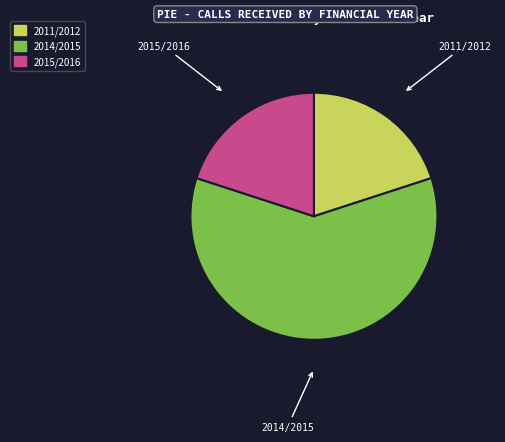

Is there any slice that represents more than half of the pie?

Yes